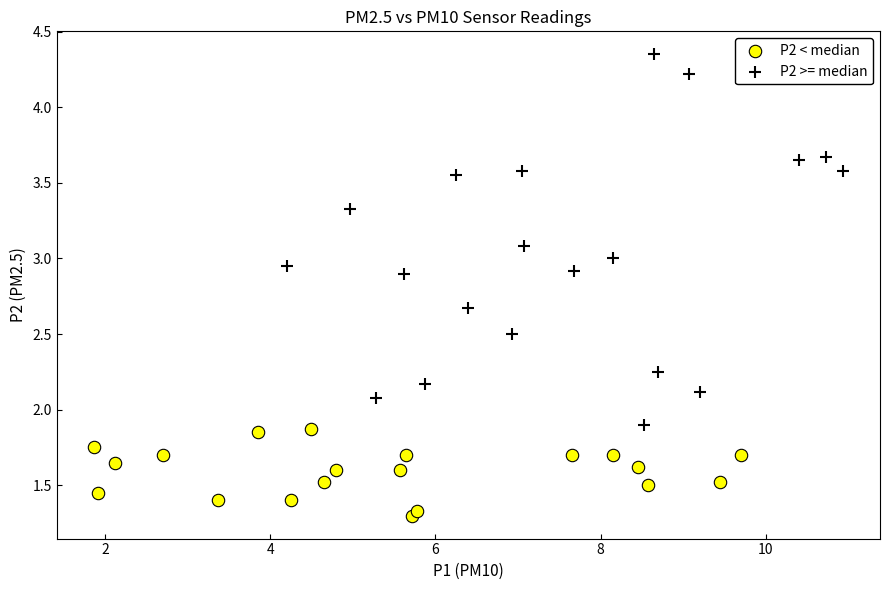

Which series has the largest Y range (max minus min)?

P2 >= median